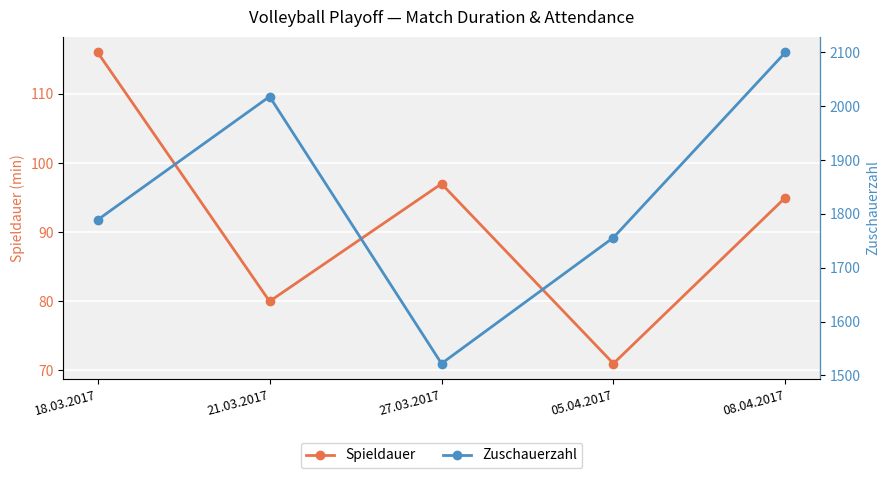

Which category has the lowest value across all series?

05.04.2017